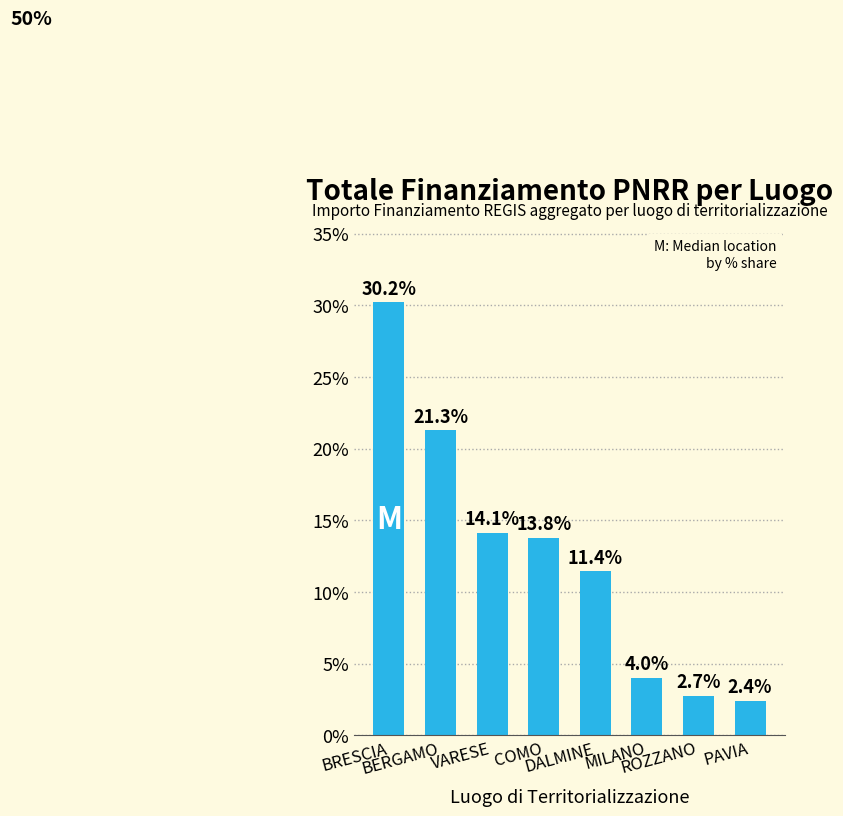

List the labels in order of value, smallest first.

PAVIA, ROZZANO, MILANO, DALMINE, COMO, VARESE, BERGAMO, BRESCIA